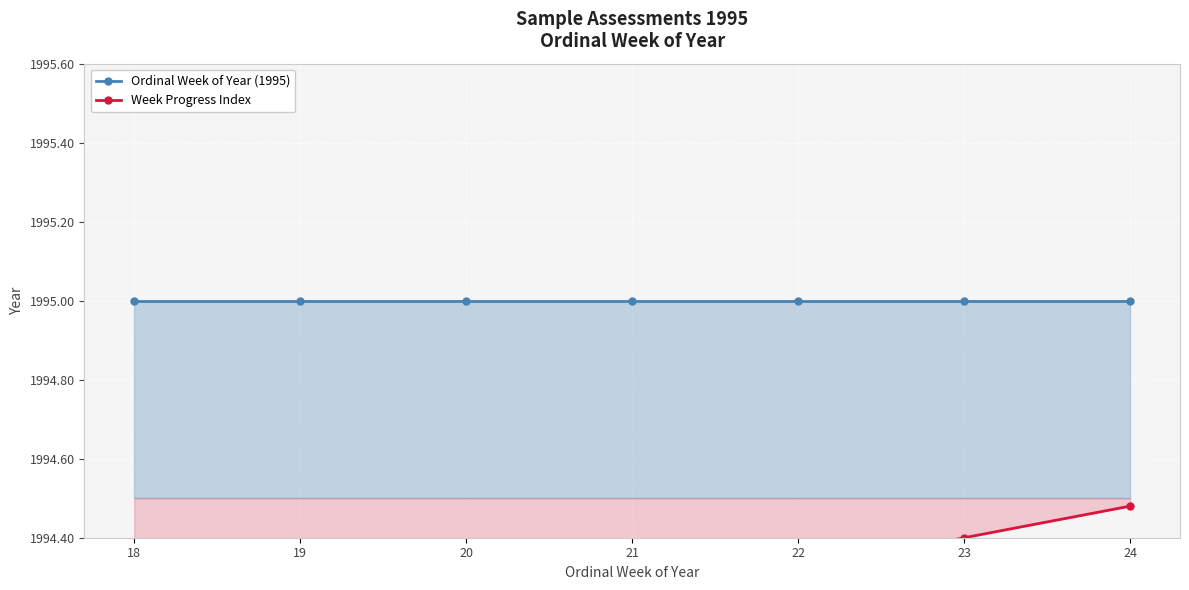

What is the difference between the maximum and minimum values in the Week Progress Index series?

0.5